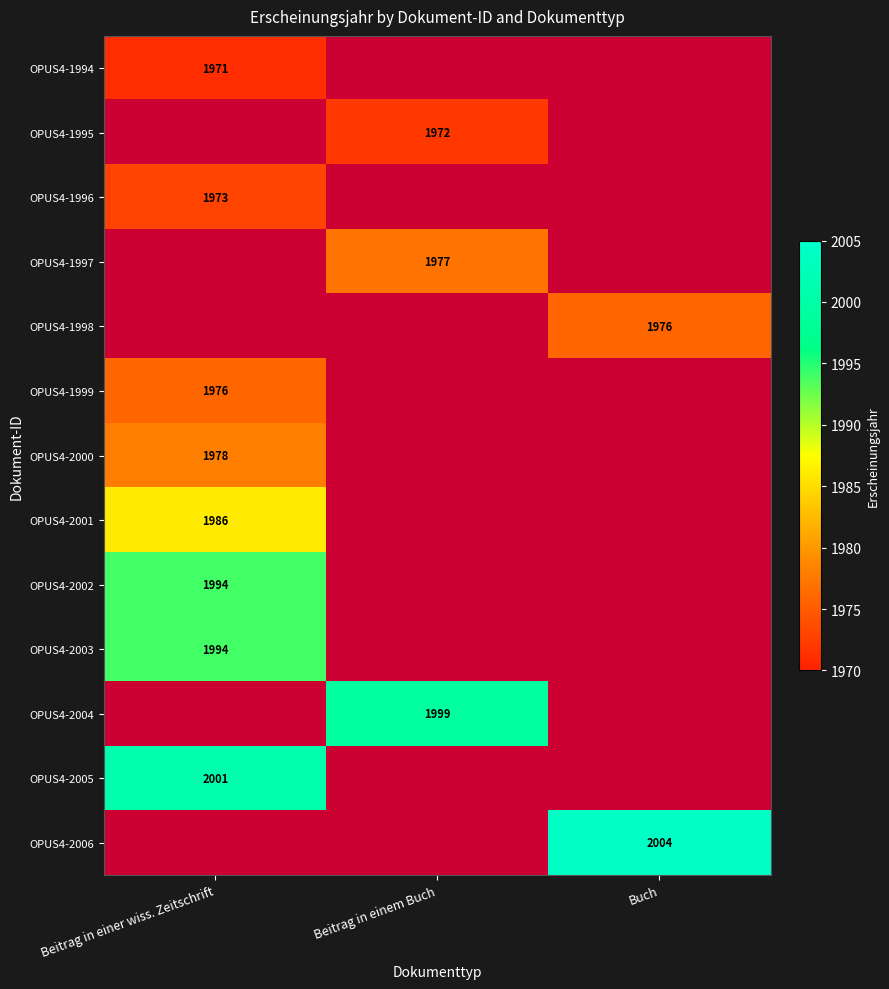

The OPUS4-1999 series shows 1295 at Beitrag in einer wiss. Zeitschrift. True or false?

False